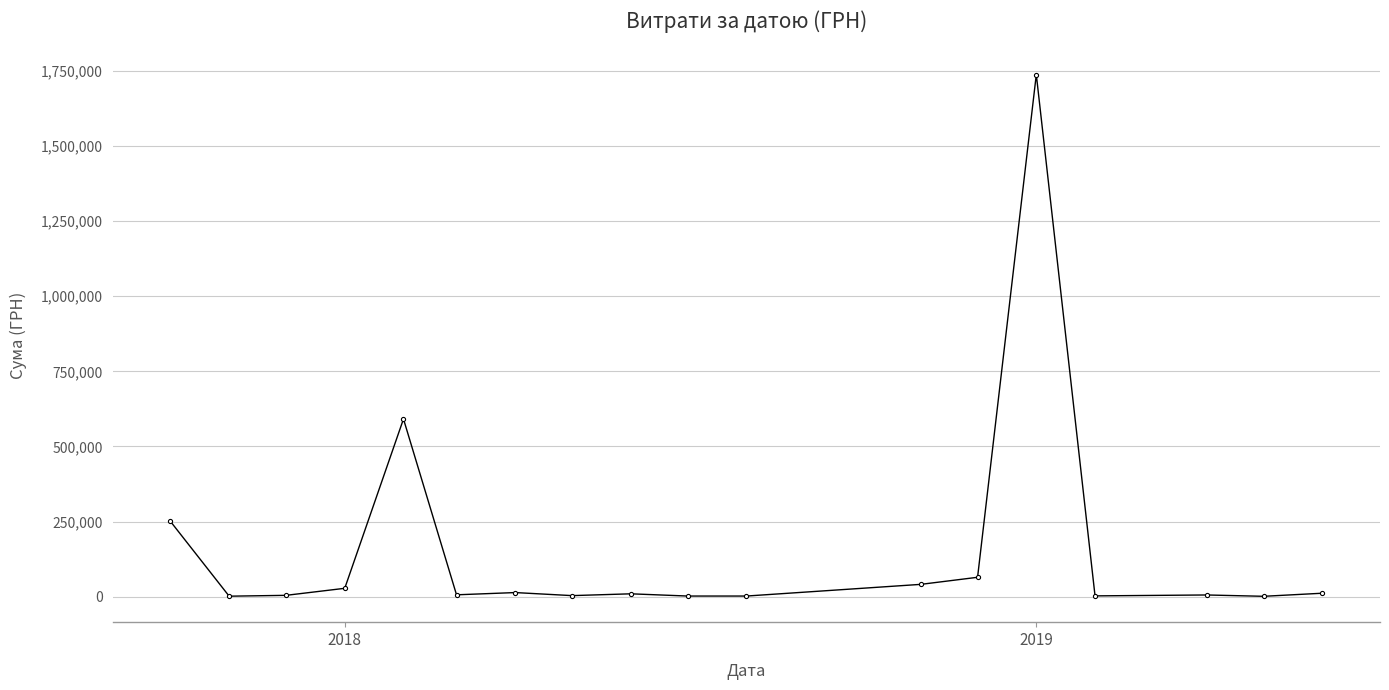

What is the greatest value displayed?

1737479.7